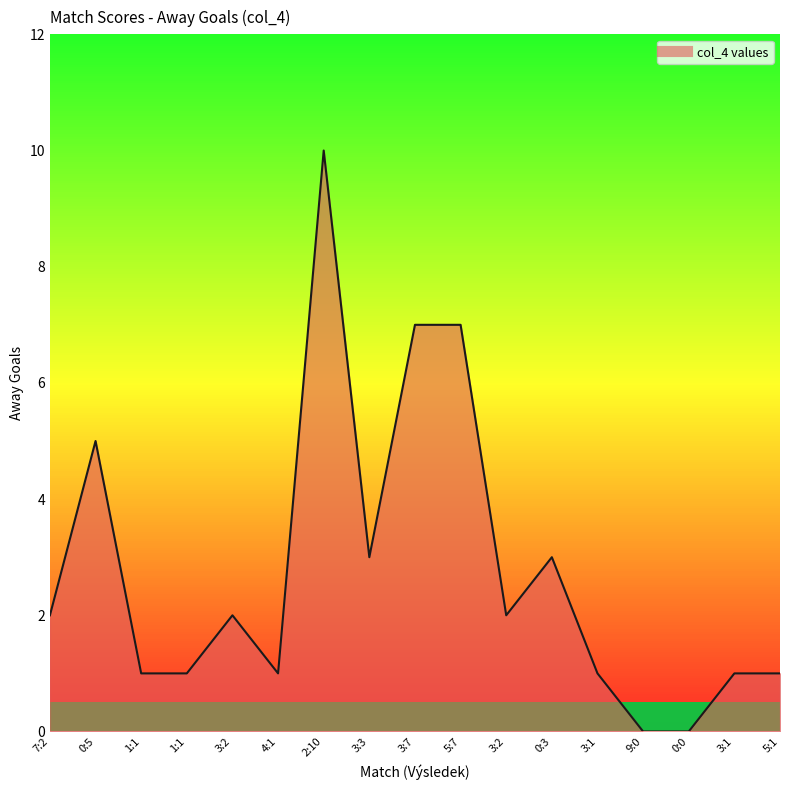

Is this an area chart (filled region under the line)?

Yes